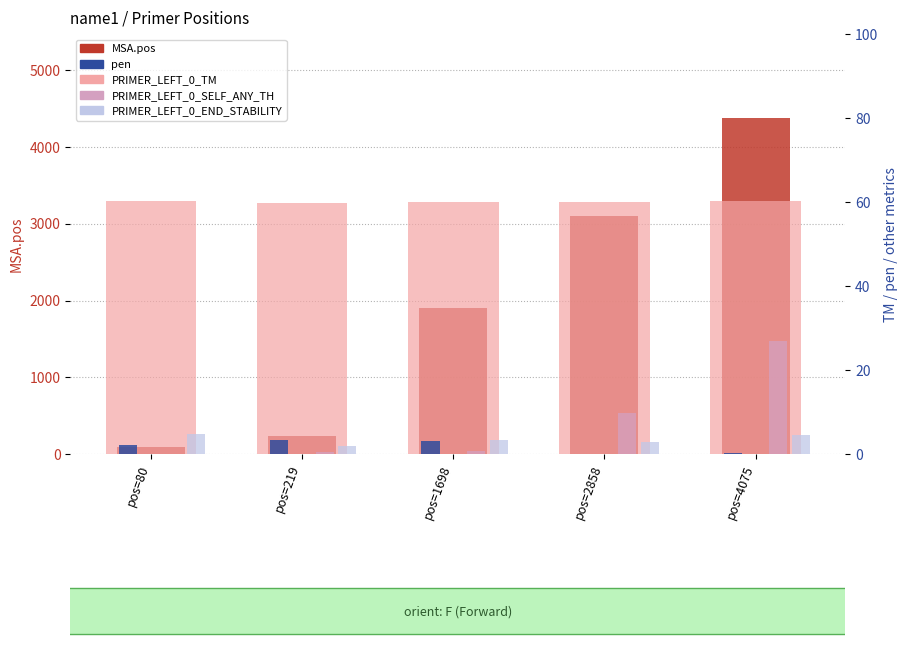

Which has a higher value, pos=2858 or pos=80?

pos=2858